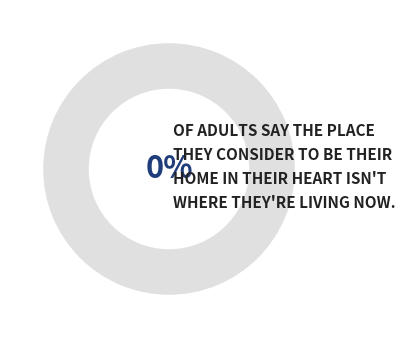

To the nearest percent, what is the average slice percentage?

50%